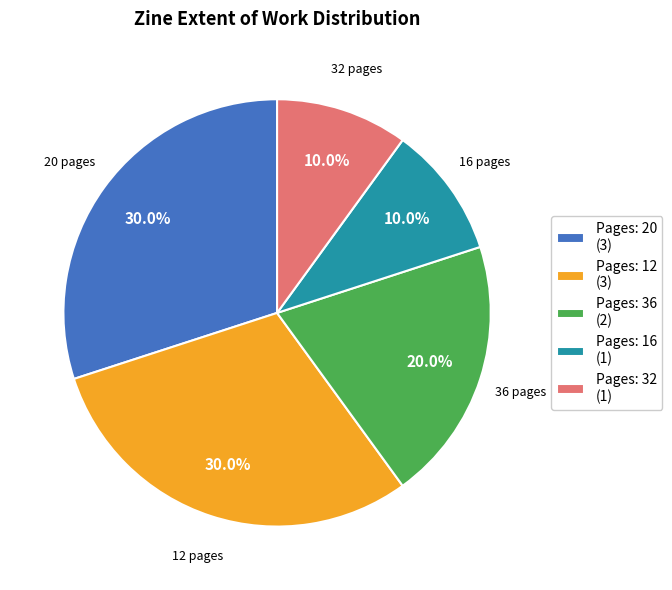

What is the total percentage of Pages: 36 (2) and Pages: 32 (1)?

30.0%